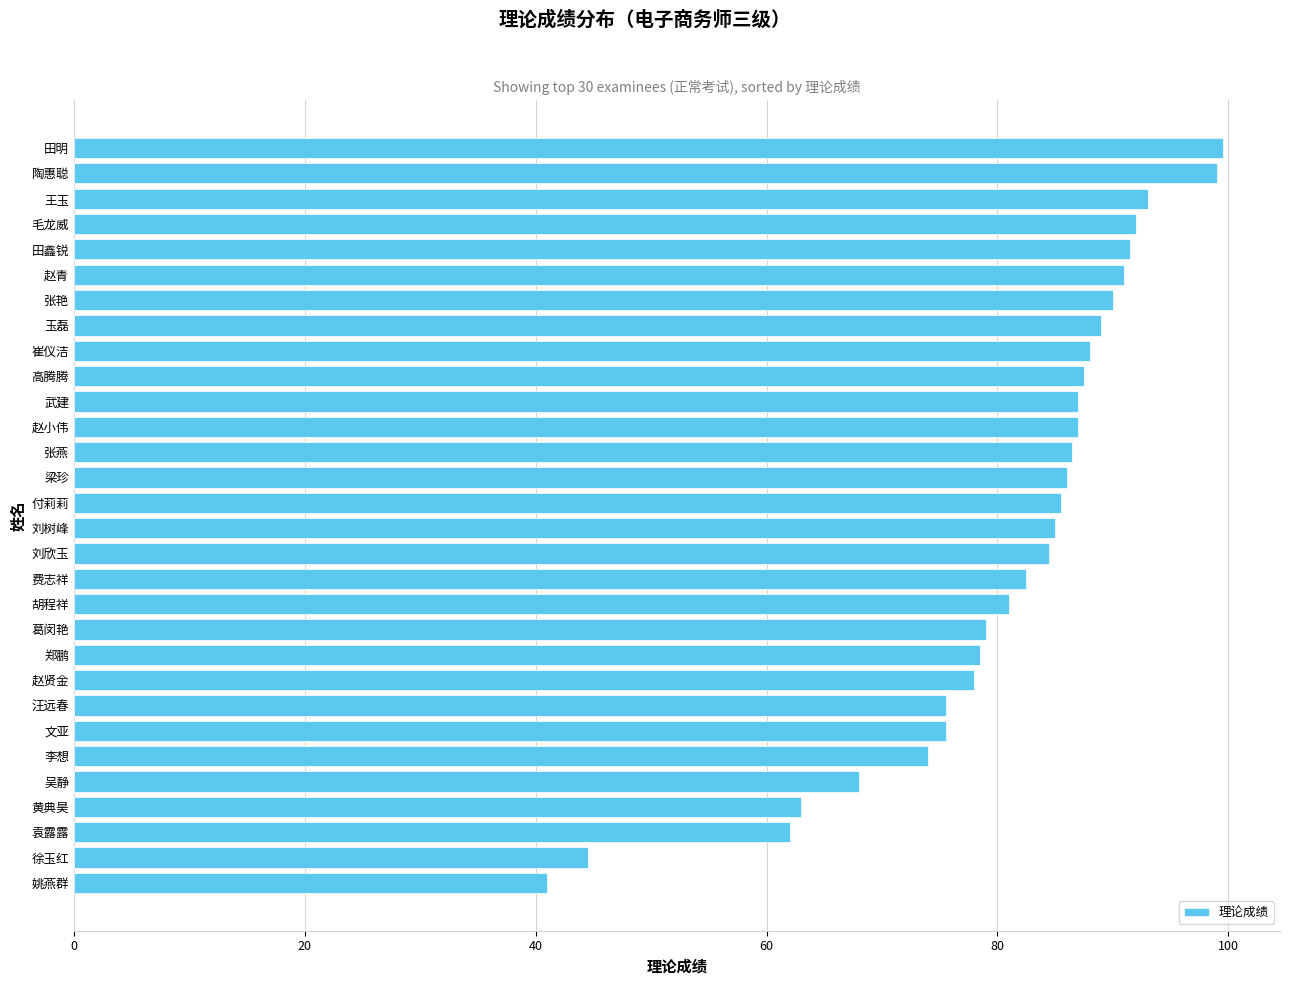

How many distinct data groups are displayed?

1